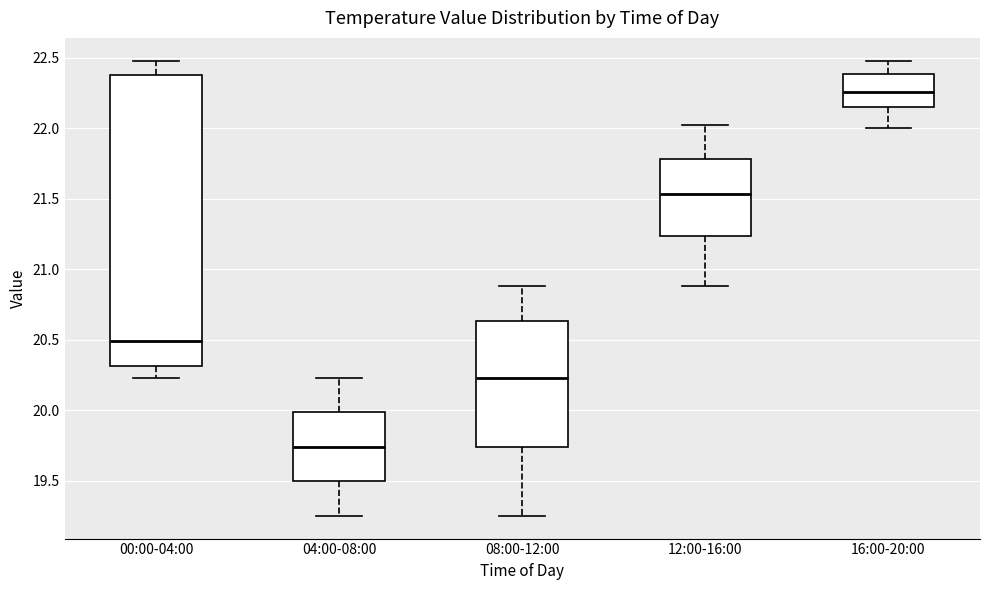

Reading left to right, read every box against the y-axis: the position of its median line, the range the box covers, and the ends of its whiskers. The values are not printed on the chart, so give them approximately, as read against the axis.

00:00-04:00: median 20.50, box 20.30 to 22.40, whiskers 20.25 to 22.50
04:00-08:00: median 19.75, box 19.50 to 20.00, whiskers 19.25 to 20.25
08:00-12:00: median 20.25, box 19.75 to 20.65, whiskers 19.25 to 20.90
12:00-16:00: median 21.55, box 21.25 to 21.80, whiskers 20.90 to 22.00
16:00-20:00: median 22.25, box 22.15 to 22.40, whiskers 22.00 to 22.50